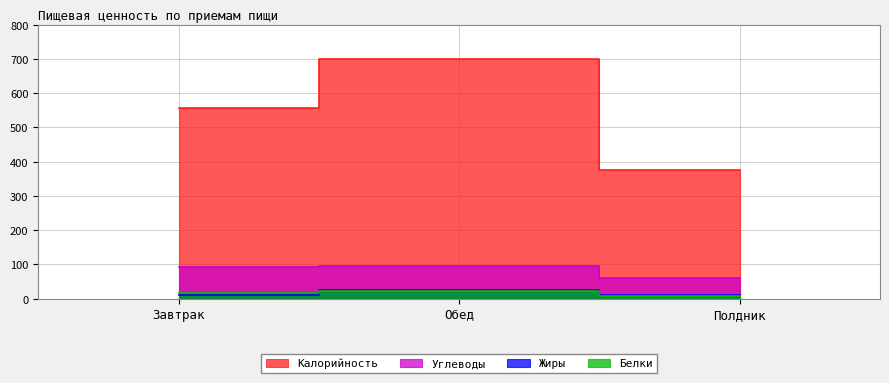

Which has a higher value, Полдник or Обед?

Обед